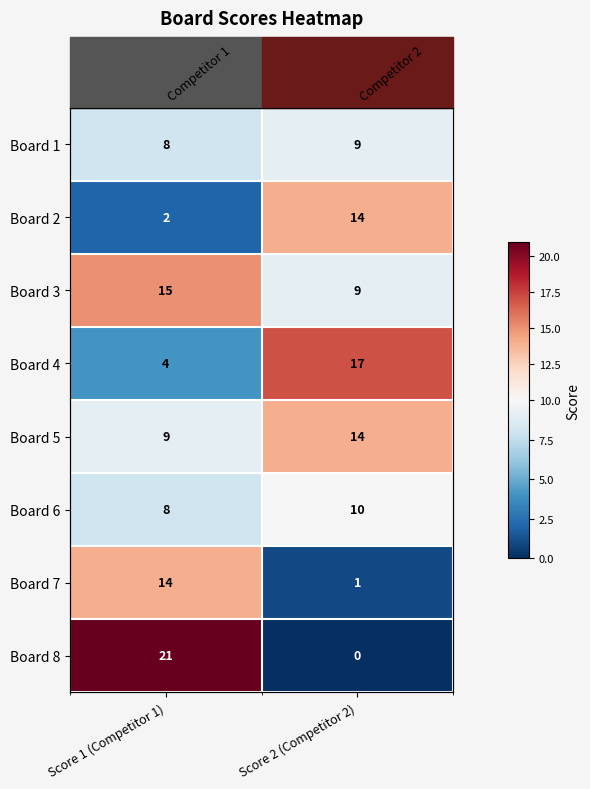

What is the sum of the Board 4 values at Score 1 (Competitor 1) and Score 2 (Competitor 2)?

21